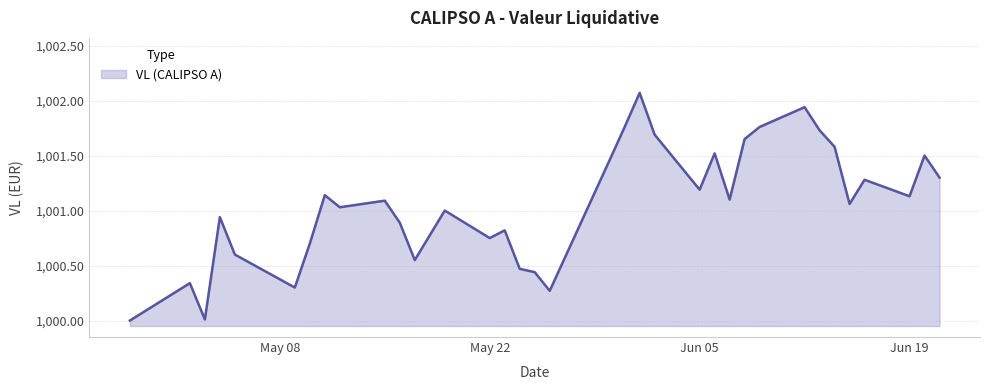

What is the difference between the maximum and minimum values?

2.1